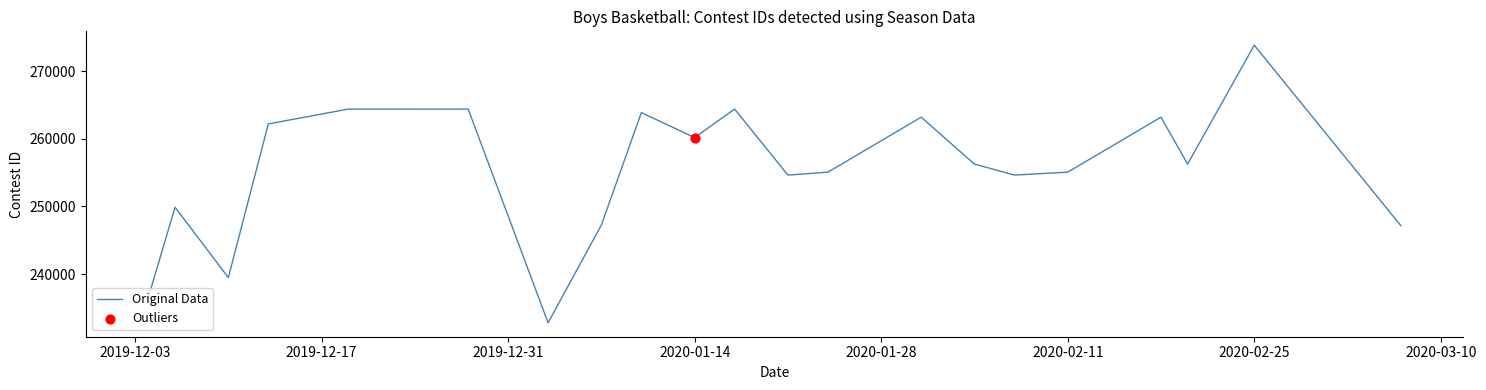

What is the maximum value shown in the chart?

273857